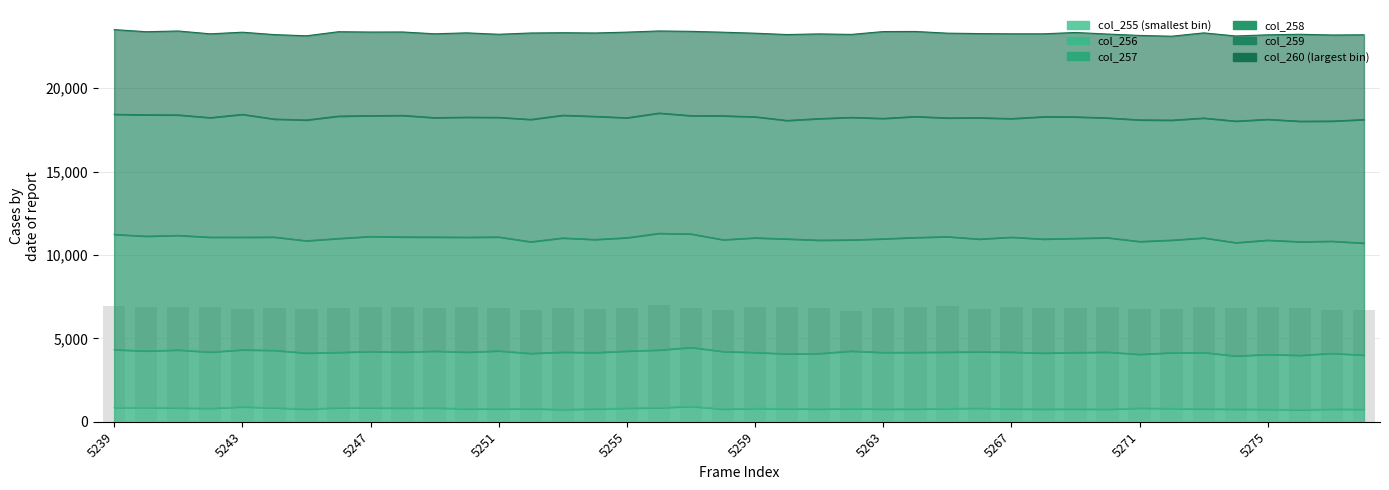

Which category has the lowest value in the col_255 series?

5241